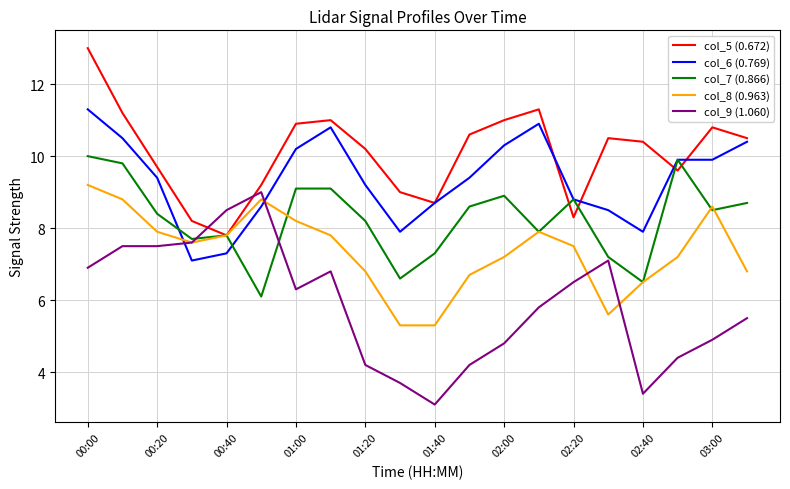

True or false: col_5 (0.672) and col_9 (1.060) intersect in this chart.

True